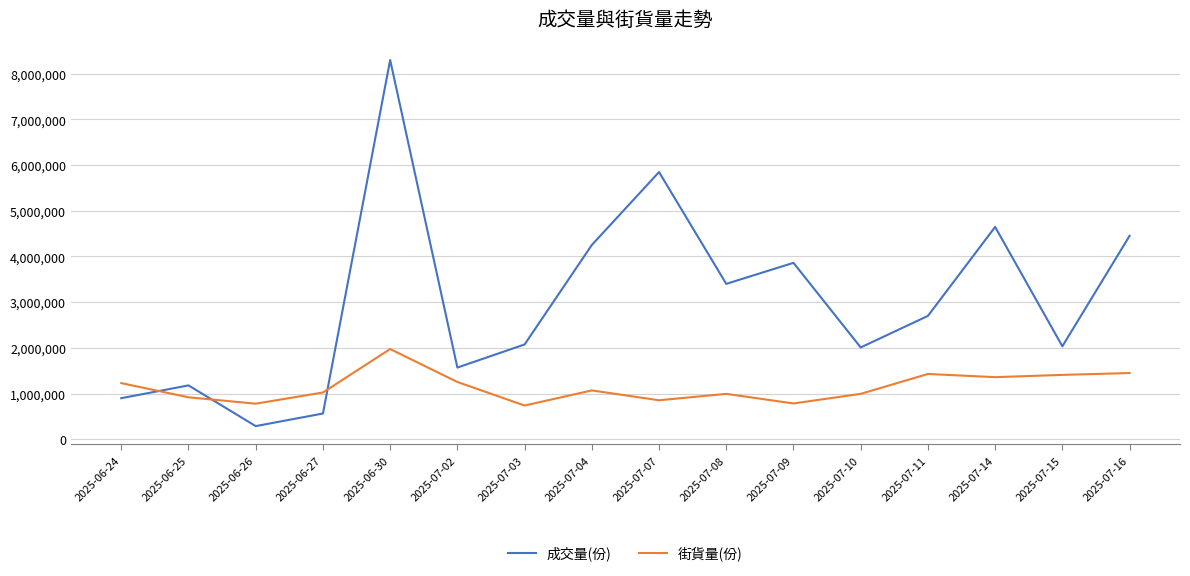

What is the difference between the maximum and minimum values in the 成交量(份) series?

8005000